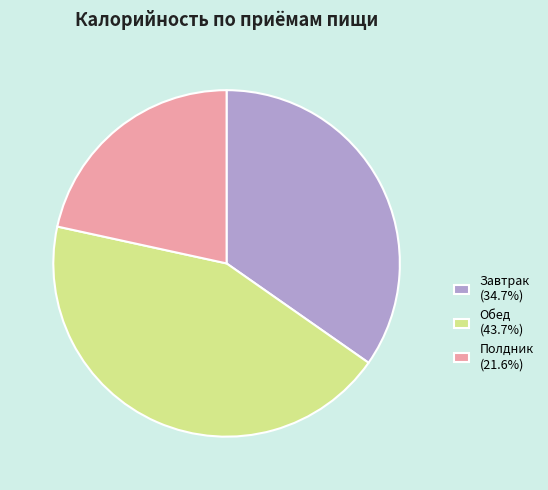

Approximately how many times larger is the value at Обед (43.7%) compared to Завтрак (34.7%)?

1.3